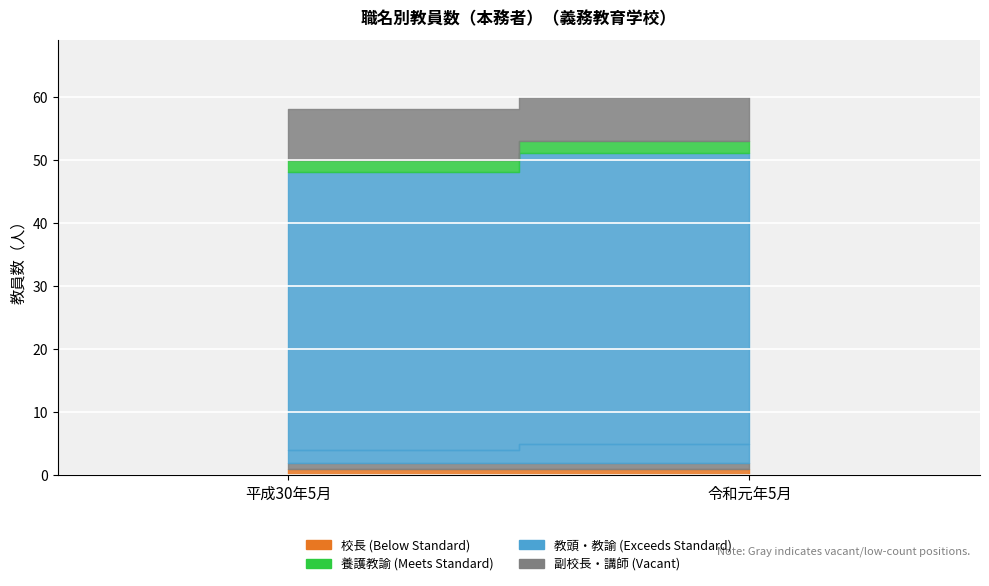

The value of 養護教諭 at 令和元年5月 is 2. True or false?

True